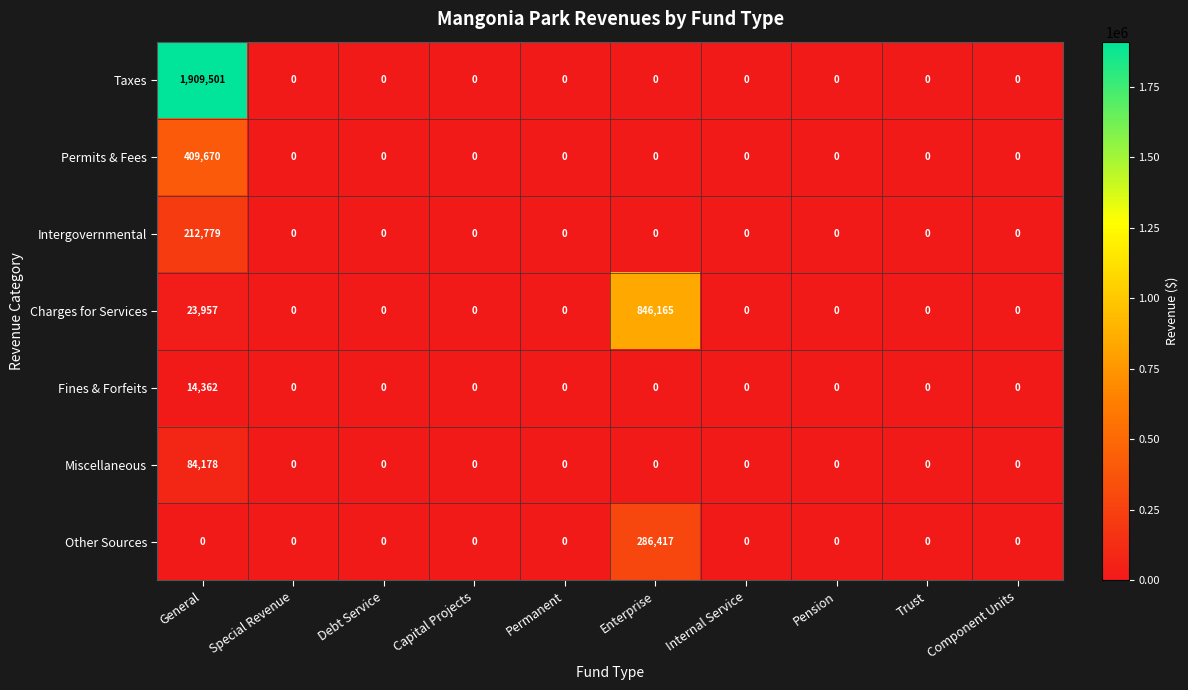

Rank the series by their maximum value, from highest to lowest.

Taxes, Charges for Services, Permits & Fees, Other Sources, Intergovernmental, Miscellaneous, Fines & Forfeits